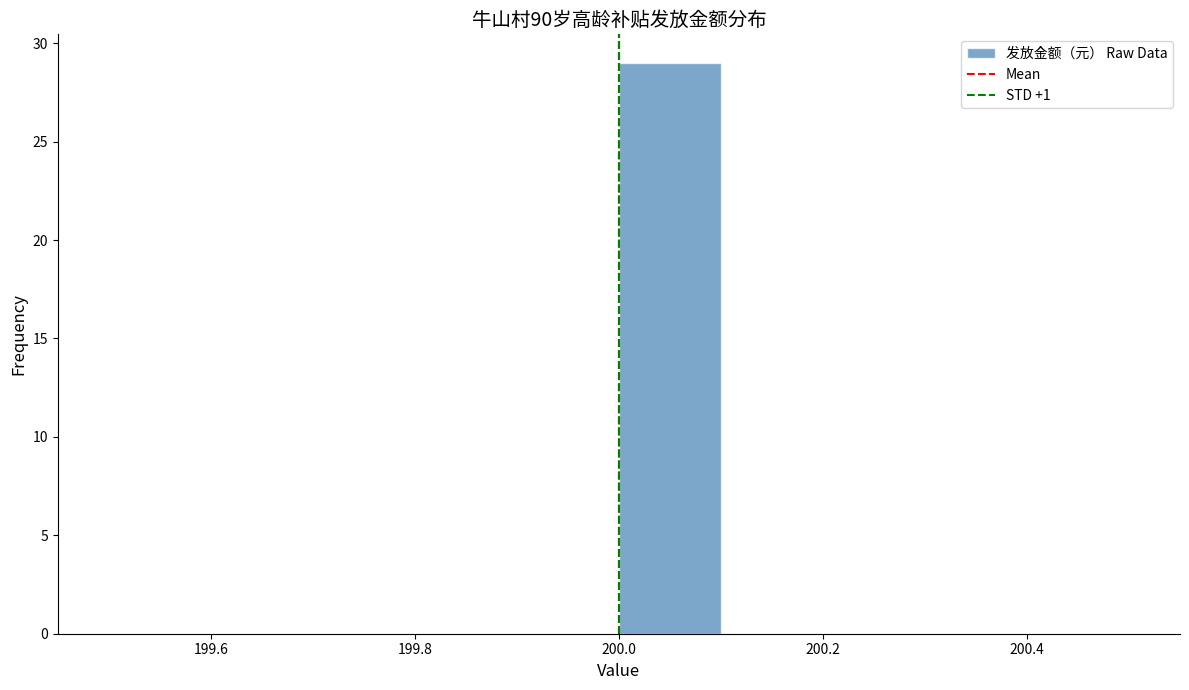

Over which range of the x-axis is the bar tallest?

200.0 to 200.1